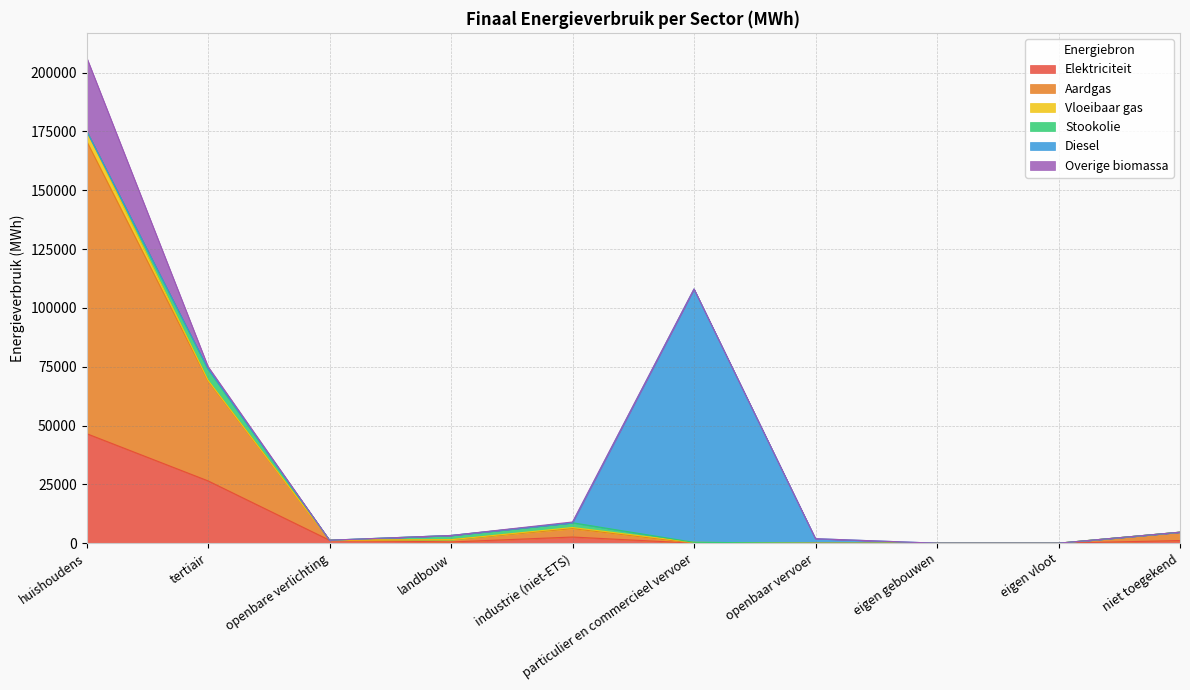

How many times do Diesel and Vloeibaar gas cross each other?

1